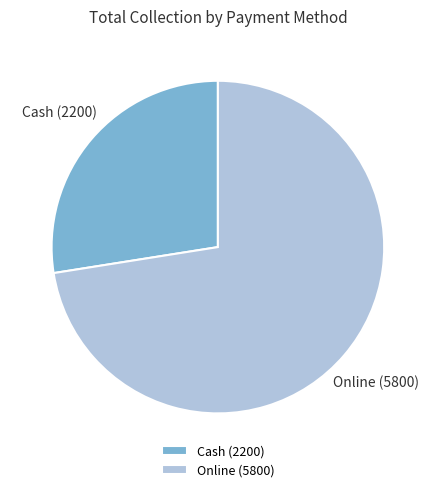

Does any single category account for the majority?

Yes